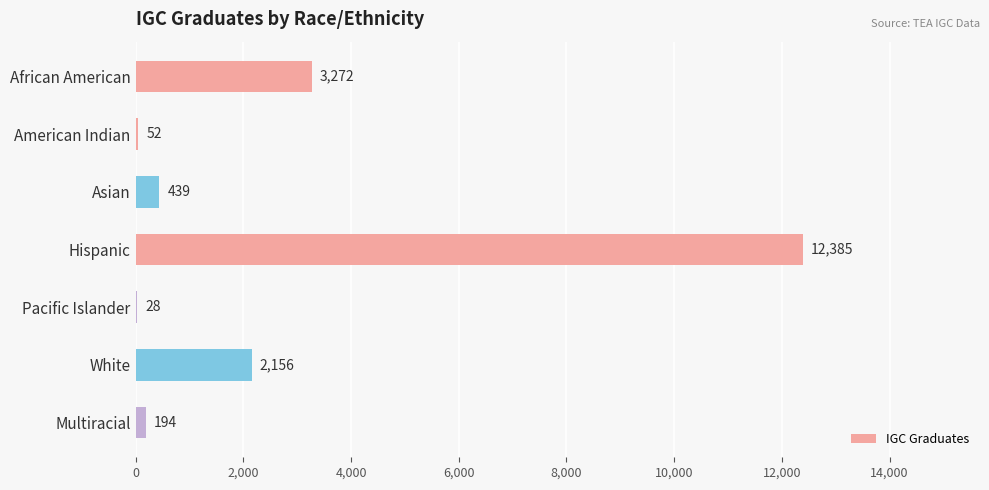

What is the change in value from Hispanic to White?

-10229